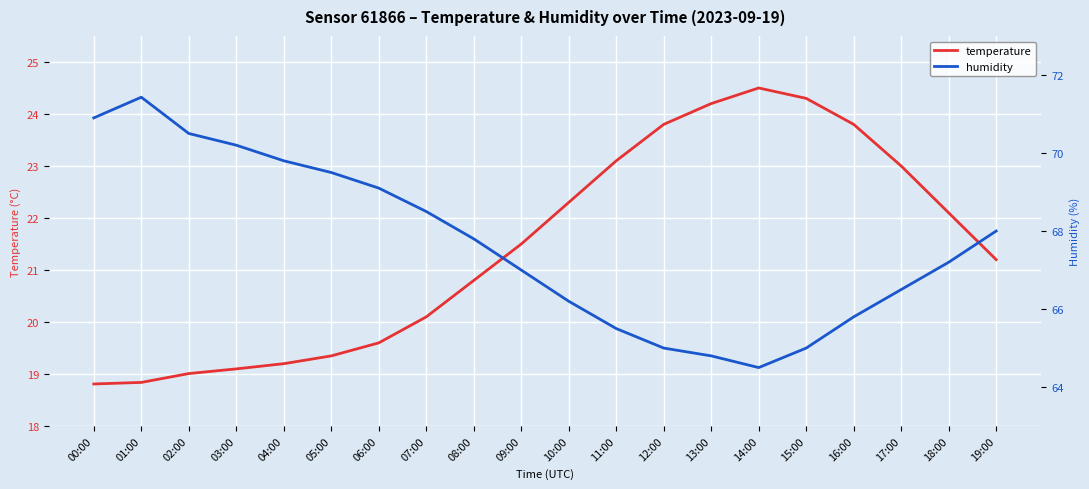

Where does the humidity series first go above 67?

00:00